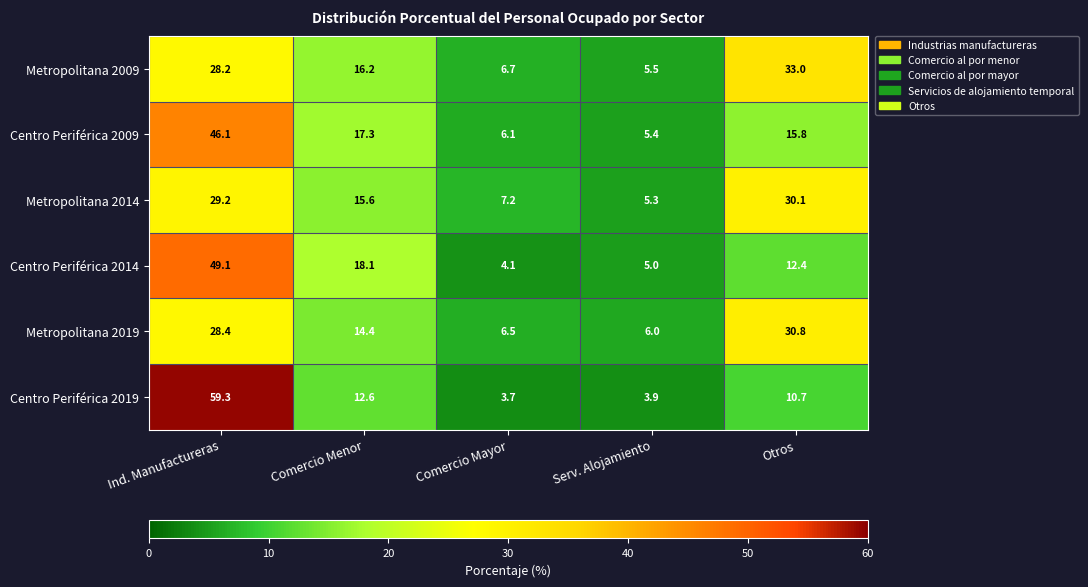

Reading left to right, what are all the values shown in this chart?

Metropolitana 2009: Ind. Manufactureras=28.2	Comercio Menor=16.2	Comercio Mayor=6.7	Serv. Alojamiento=5.5	Otros=33.0
Centro Periférica 2009: Ind. Manufactureras=46.1	Comercio Menor=17.3	Comercio Mayor=6.1	Serv. Alojamiento=5.4	Otros=15.8
Metropolitana 2014: Ind. Manufactureras=29.2	Comercio Menor=15.6	Comercio Mayor=7.2	Serv. Alojamiento=5.3	Otros=30.1
Centro Periférica 2014: Ind. Manufactureras=49.1	Comercio Menor=18.1	Comercio Mayor=4.1	Serv. Alojamiento=5.0	Otros=12.4
Metropolitana 2019: Ind. Manufactureras=28.4	Comercio Menor=14.4	Comercio Mayor=6.5	Serv. Alojamiento=6.0	Otros=30.8
Centro Periférica 2019: Ind. Manufactureras=59.3	Comercio Menor=12.6	Comercio Mayor=3.7	Serv. Alojamiento=3.9	Otros=10.7